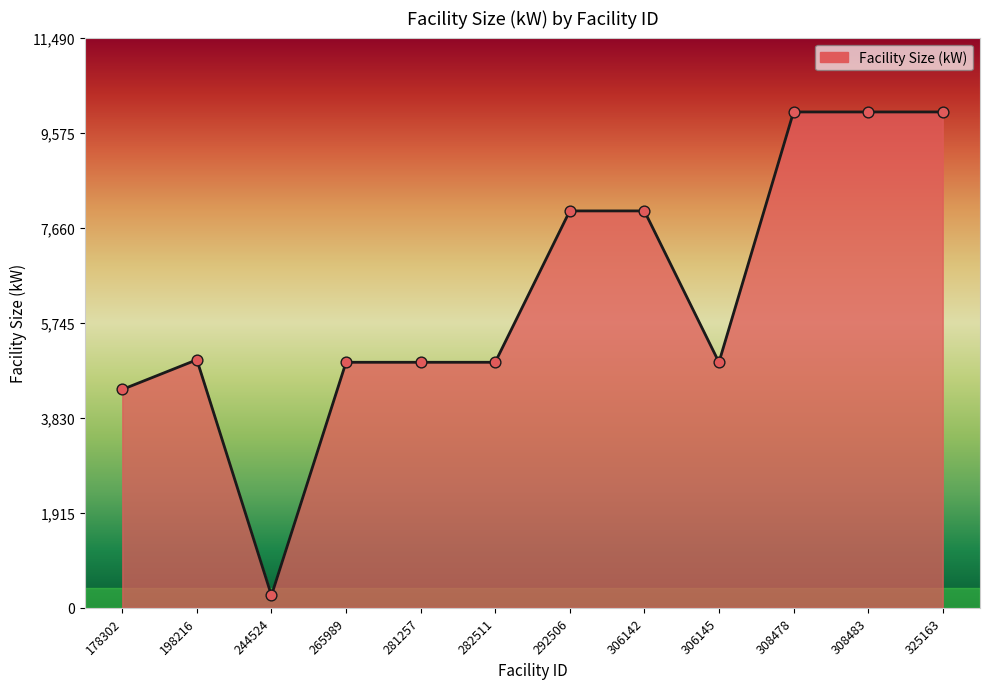

Approximately how many times larger is the value at 325163 compared to 292506?

1.2